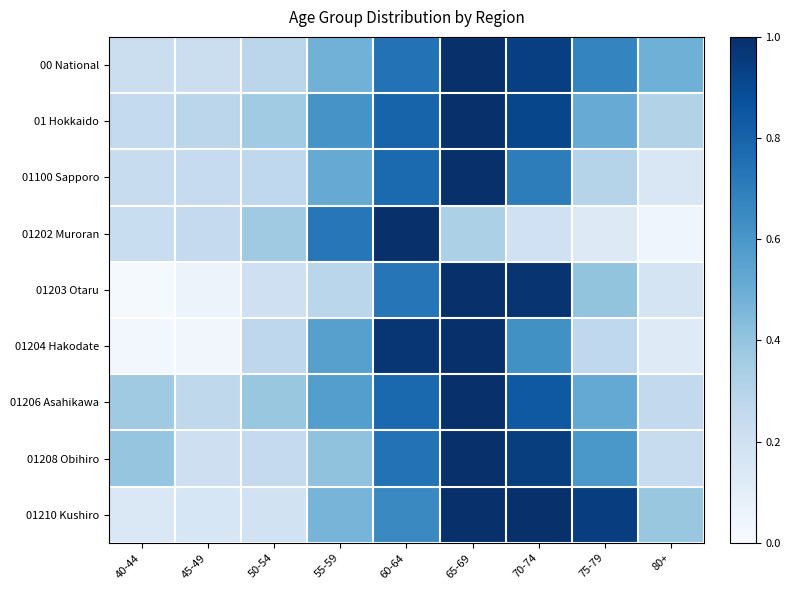

At how many categories does at least one series exceed 0?

9